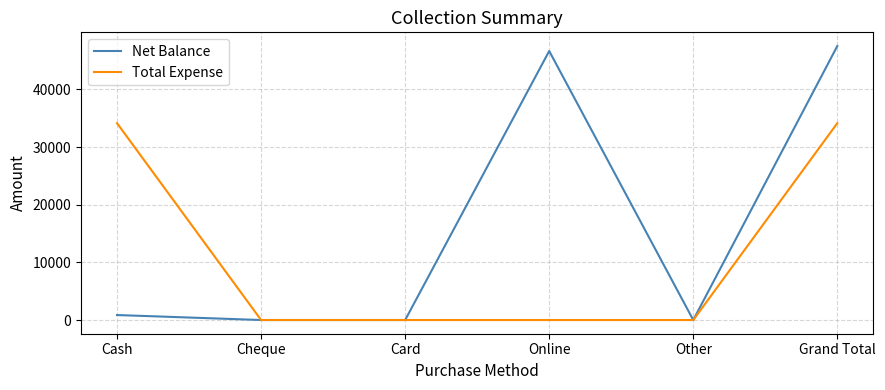

Which series has the largest total across all categories?

Net Balance